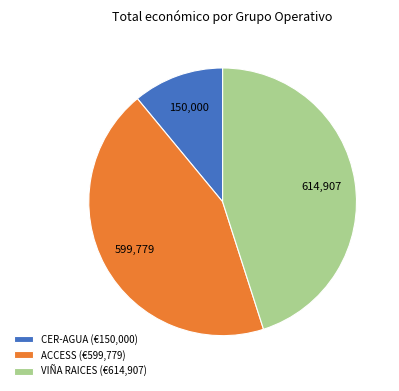

Which has a higher value, VIÑA RAICES or ACCESS?

VIÑA RAICES